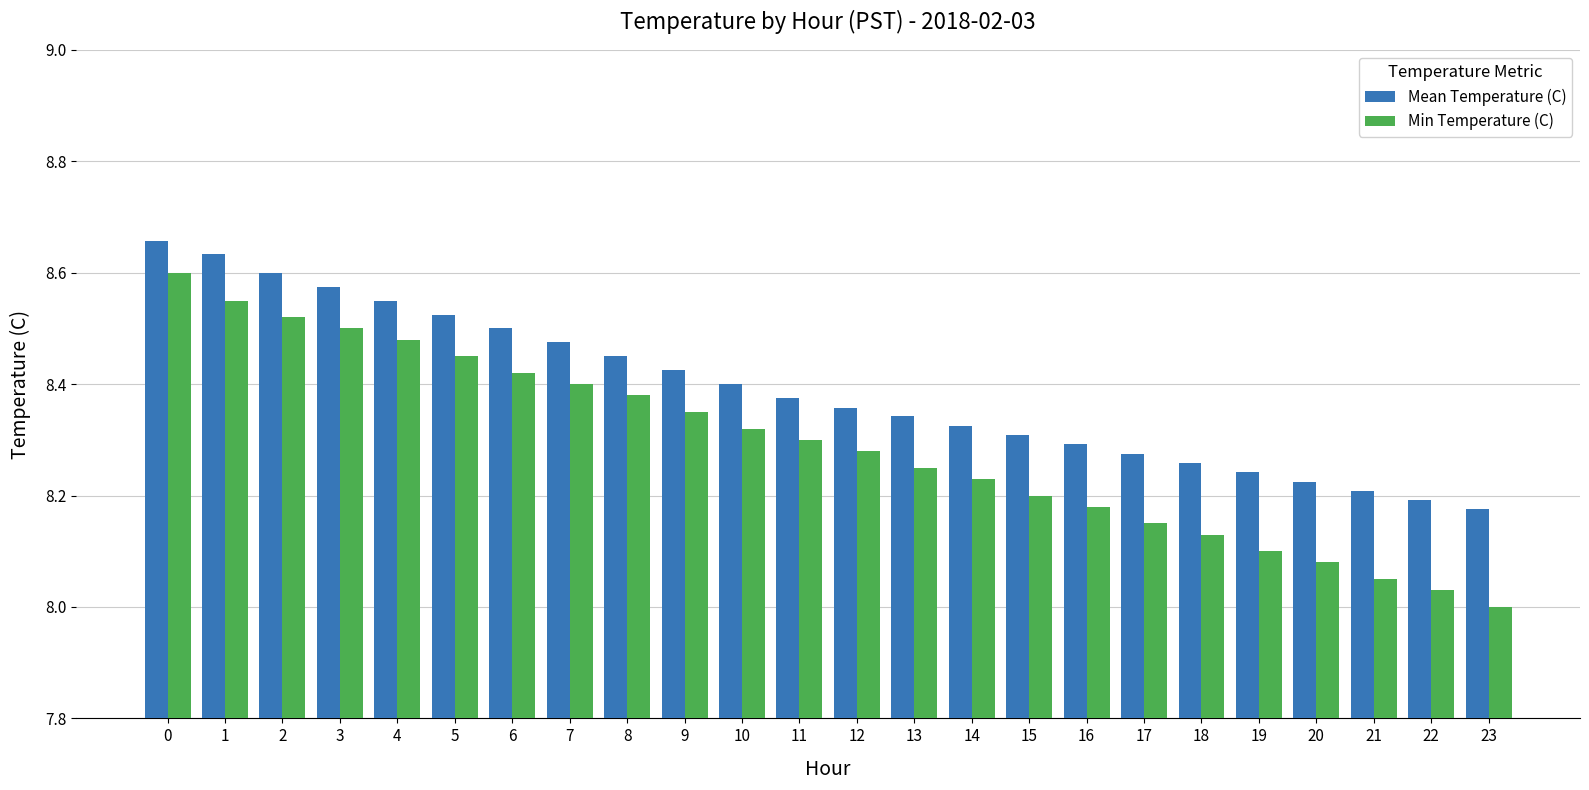

At which category does the chart reach its minimum across all series?

23